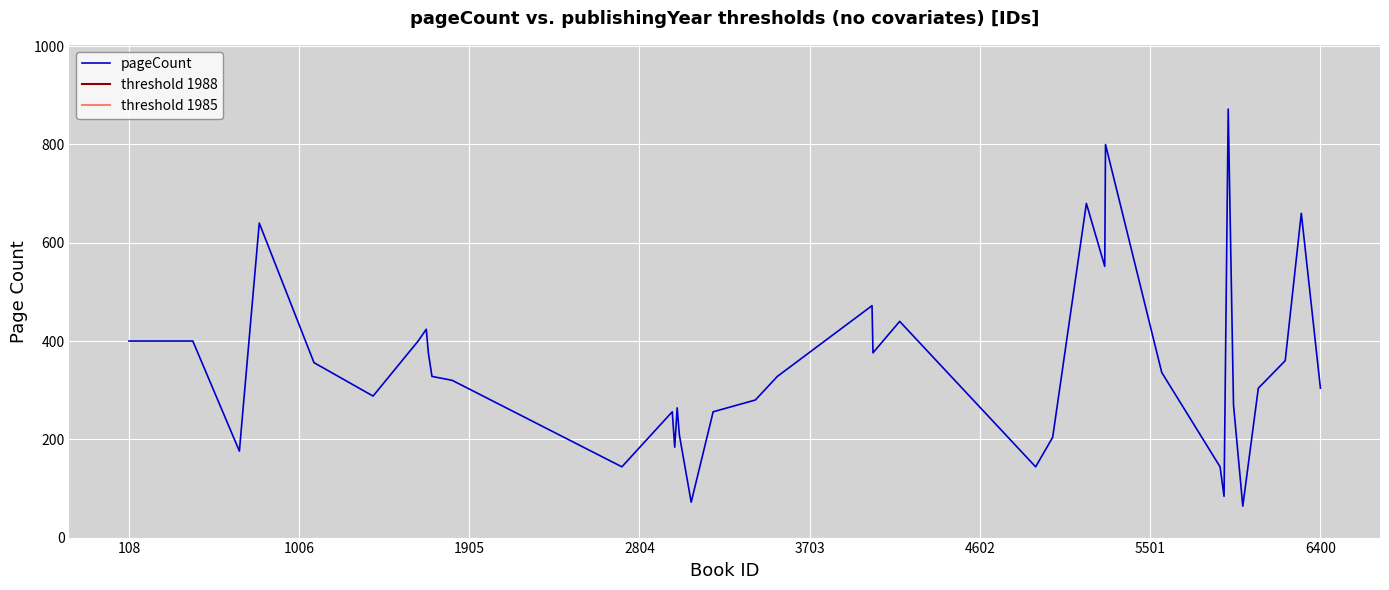

What is the minimum value for pageCount?

64